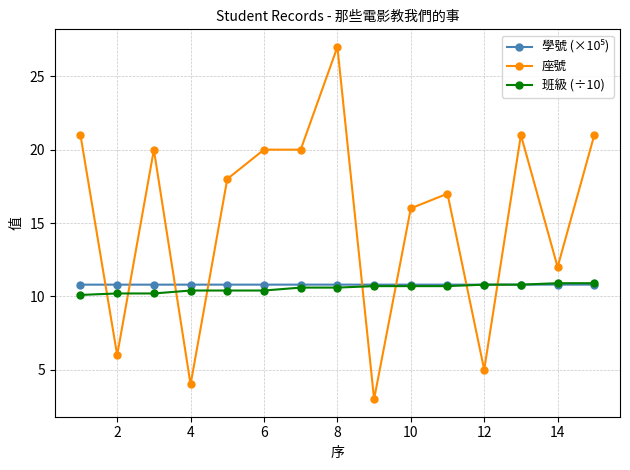

Which series has the widest spread of values?

座號